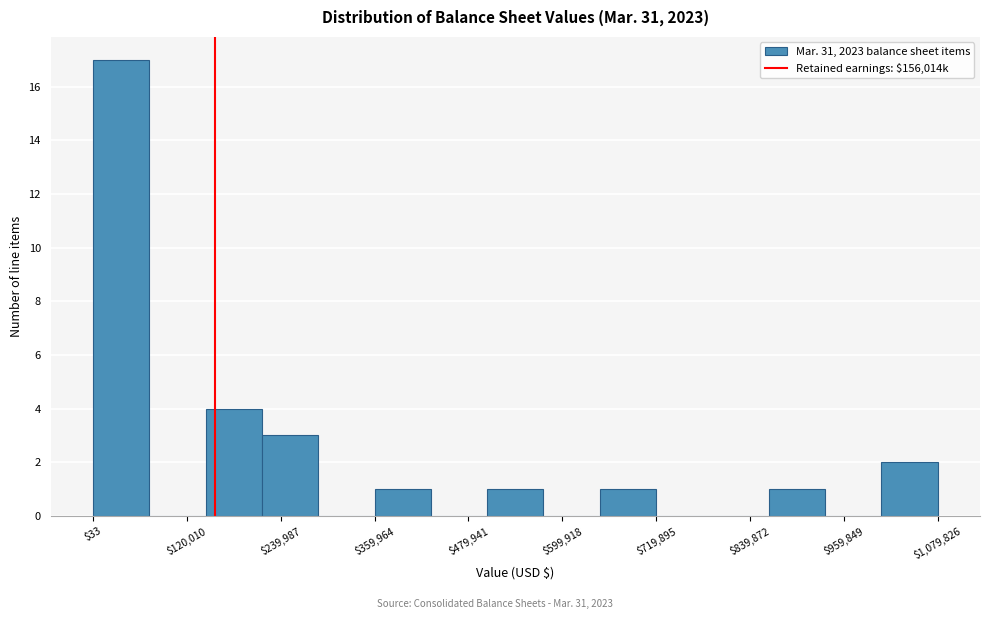

Read against the x-axis, roughly where is the centre of the tallest bar?

40000